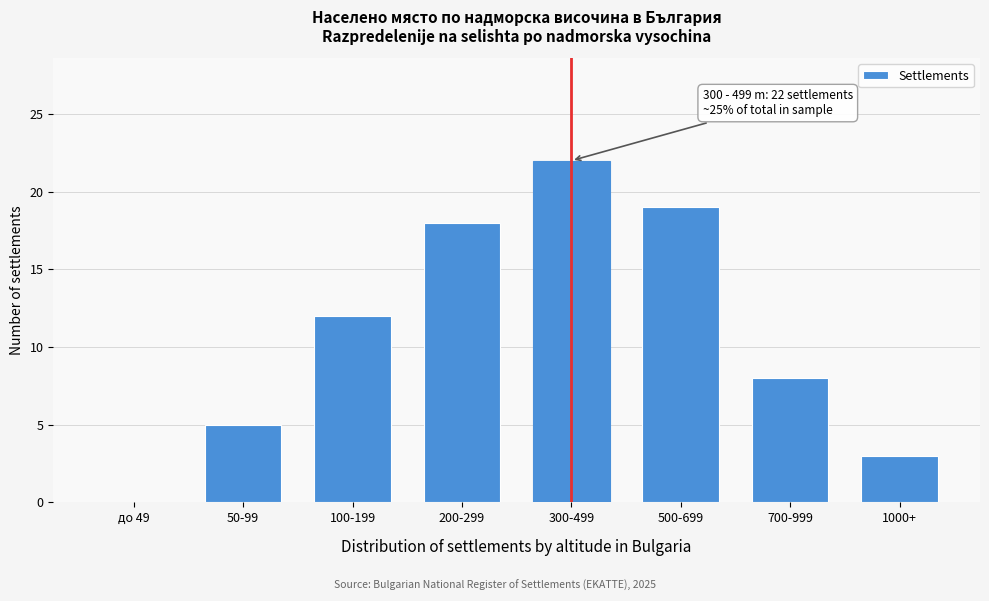

Reading left to right, what are all the values shown in this chart?

до 49=0	50-99=5	100-199=12	200-299=18	300-499=22	500-699=19	700-999=8	1000+=3